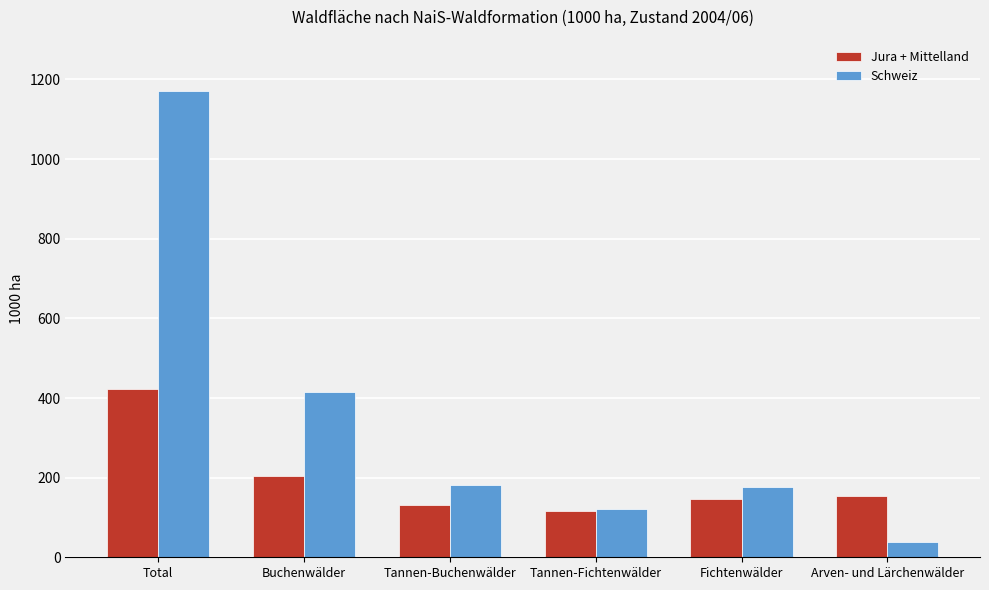

Which series has the largest total across all categories?

Schweiz